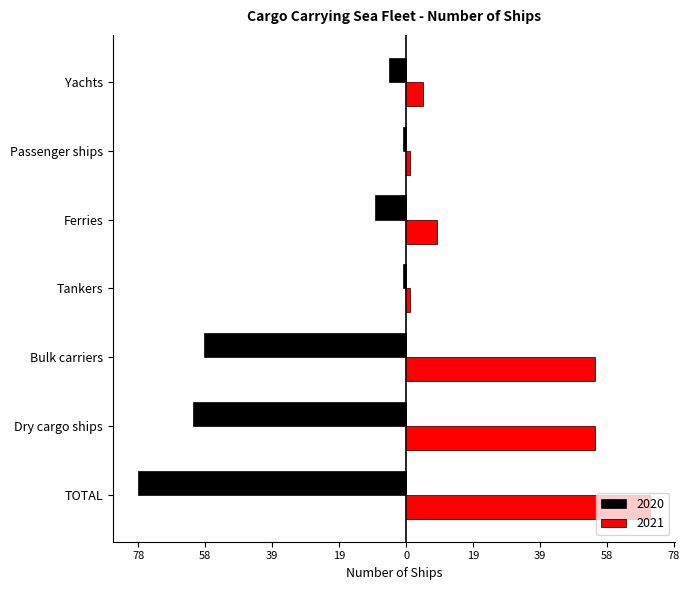

The value of 2020 at Ferries is -16. True or false?

False